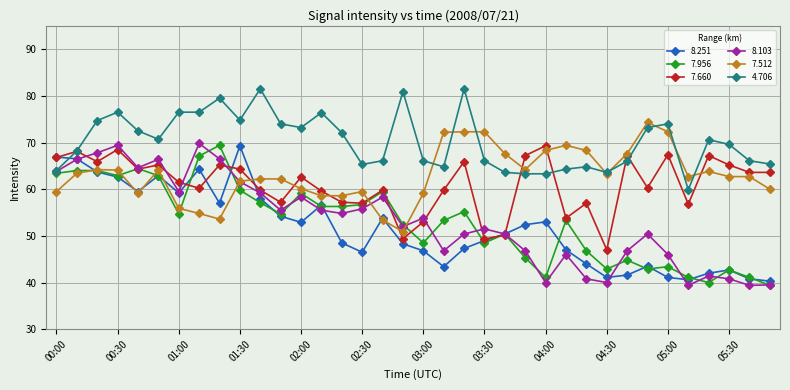

True or false: 4.706 has more than 2 points higher than both neighbors.

True